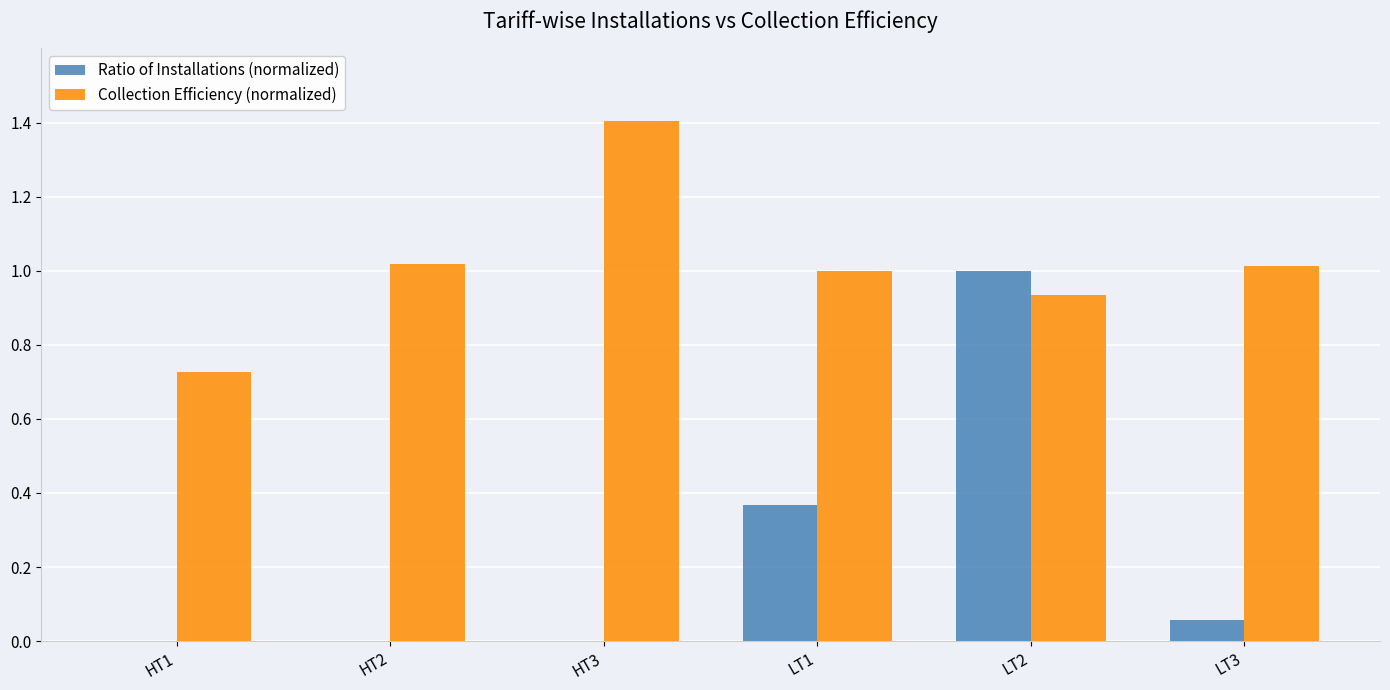

The Collection Efficiency (normalized) series shows 0.4 at HT3. True or false?

False